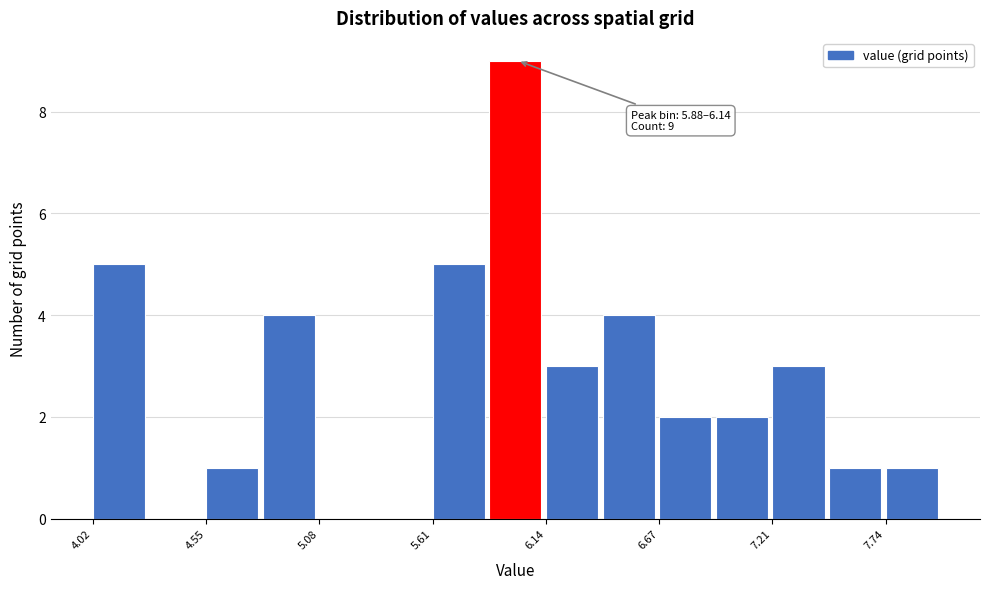

Around what value on the x-axis is the tallest bar? Give the approximate position of its centre, as read against the axis.

6.0